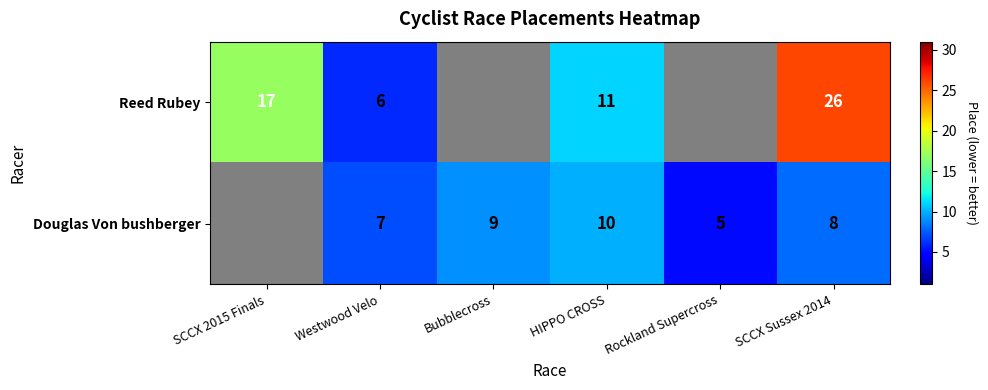

What is the difference between the highest and lowest values at SCCX Sussex 2014?

18